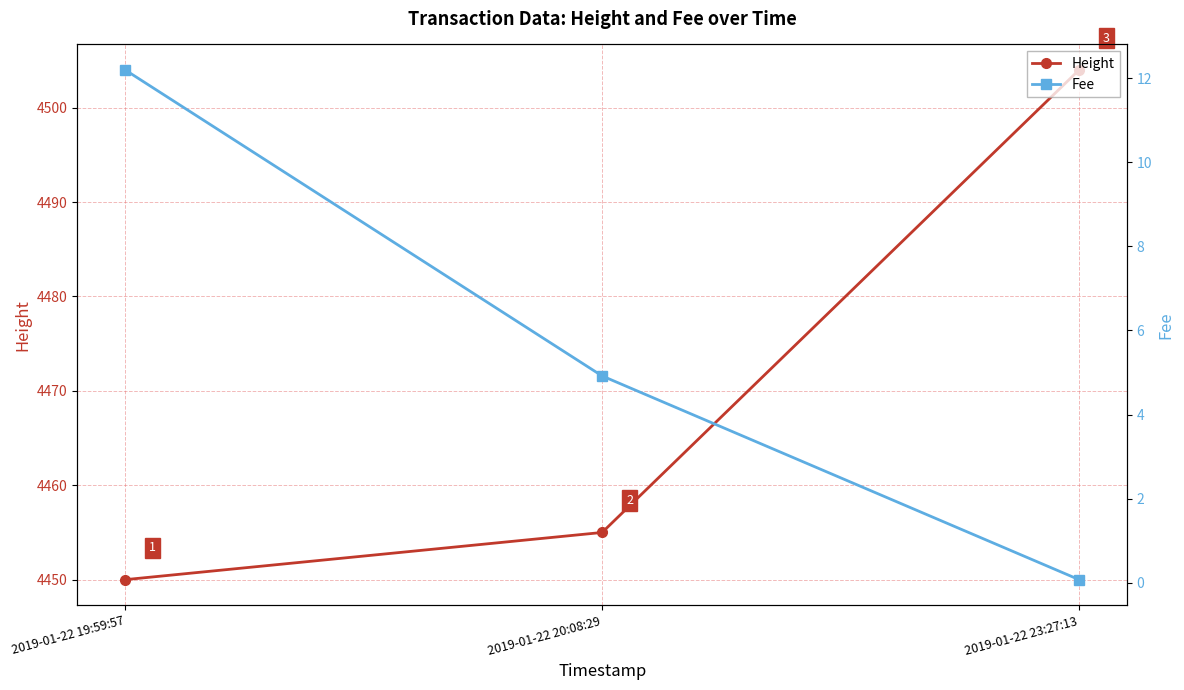

What are all the series names shown in the legend?

Height, Fee